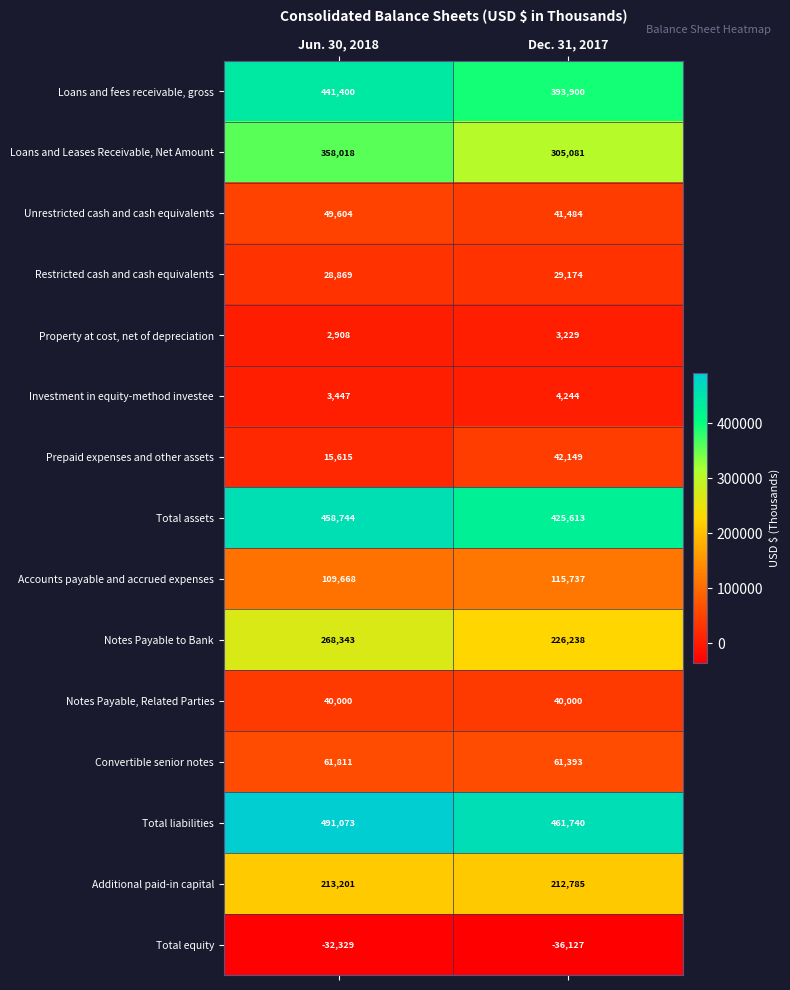

Which series has the largest total across all categories?

Total liabilities